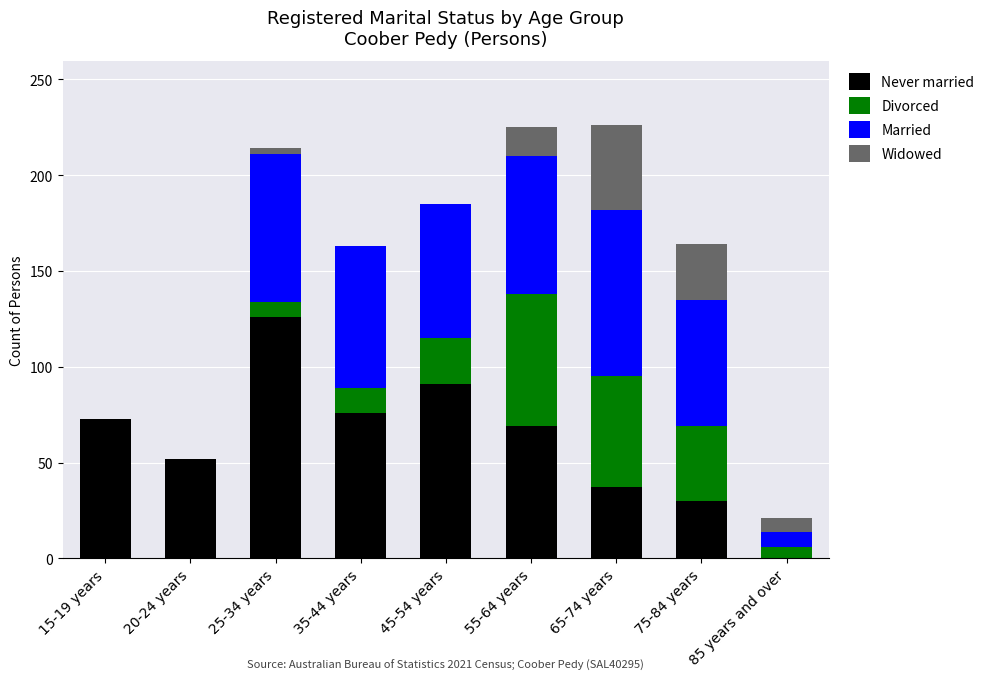

What is the total value across all series at 55-64 years?

225